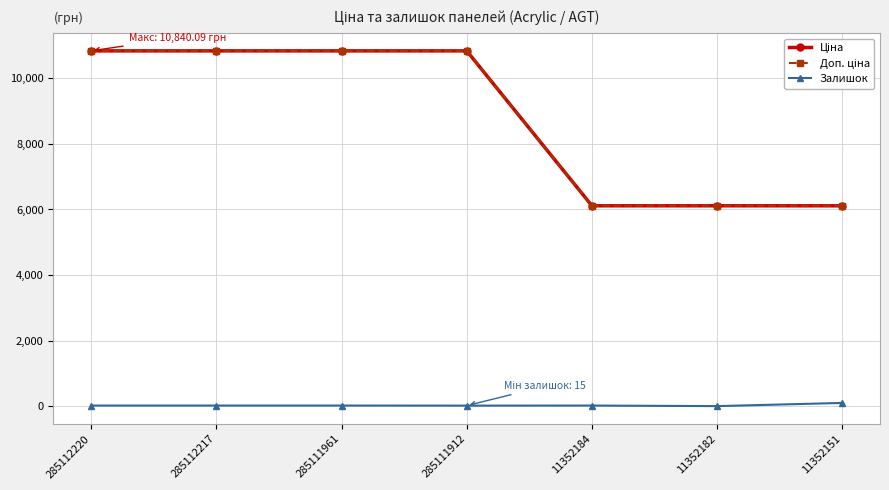

Reading left to right, transcribe all the data shown in this chart.

Ціна: 285112220=10840.1	285112217=10840.1	285111961=10840.1	285111912=10840.1	11352184=6112.5	11352182=6112.5	11352151=6112.5
Доп. ціна: 285112220=10840.1	285112217=10840.1	285111961=10840.1	285111912=10840.1	11352184=6112.5	11352182=6112.5	11352151=6112.5
Залишок: 285112220=17.0	285112217=17.0	285111961=17.0	285111912=15.0	11352184=17.0	11352182=0.0	11352151=97.0